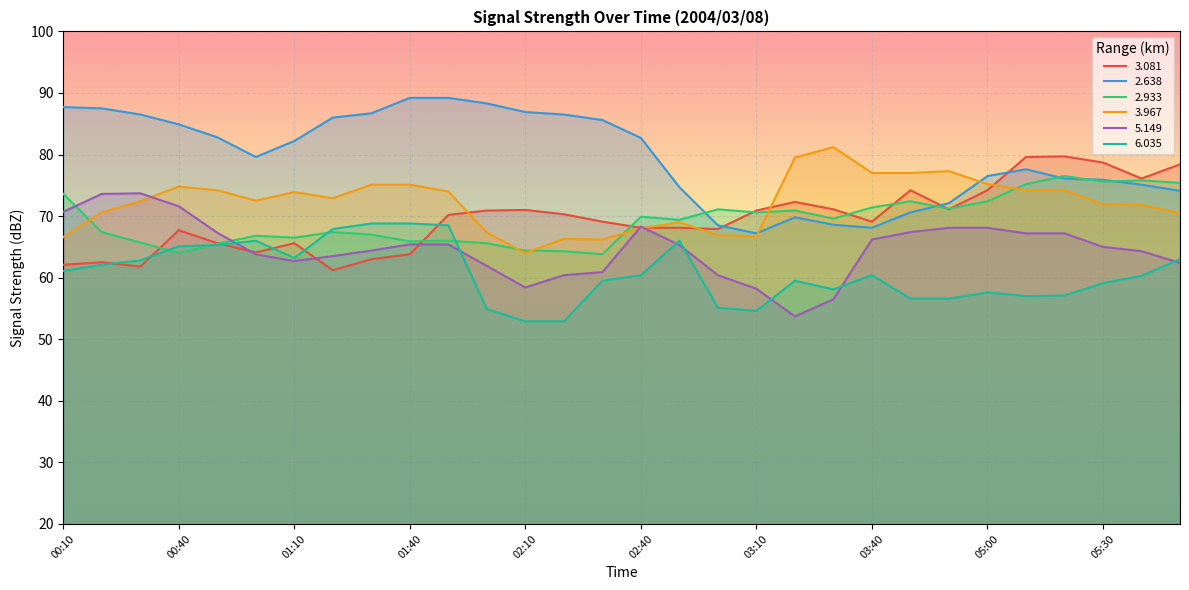

How many interior local peaks does the 2.638 series have?

2